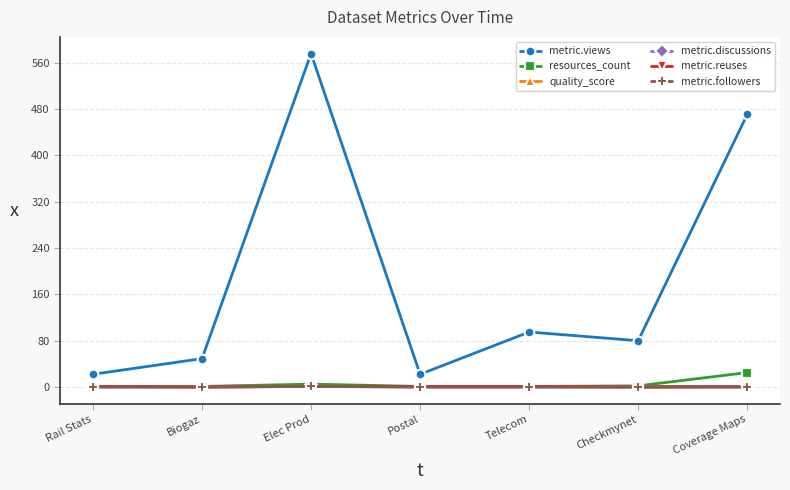

What is the spread (max minus min) of values at Elec Prod?

575.1